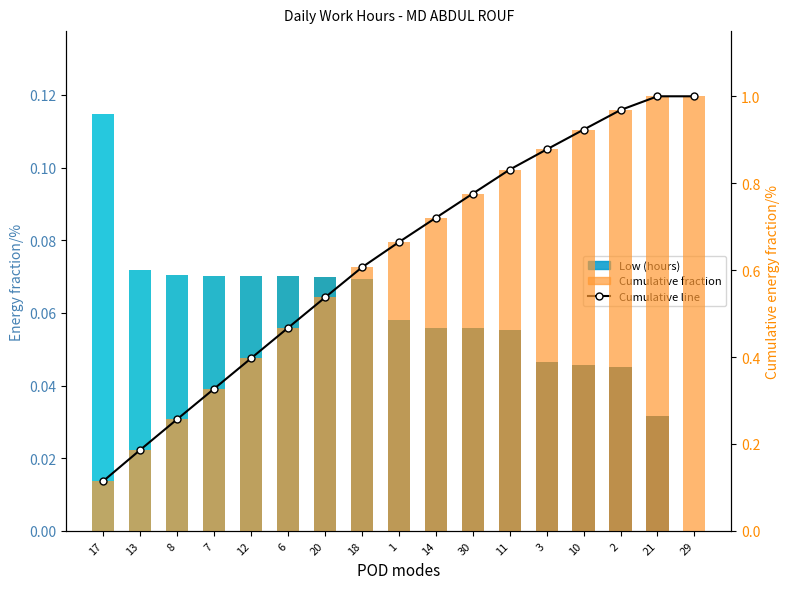

Reading left to right, extract all data points from this chart.

Low (hours): 0.1	0.1	0.1	0.1	0.1	0.1	0.1	0.1	0.1	0.1	0.1	0.1	0.0	0.0	0.0	0.0	0.0
Cumulative line: 0.1	0.2	0.3	0.3	0.4	0.5	0.5	0.6	0.7	0.7	0.8	0.8	0.9	0.9	1.0	1.0	1.0
Cumulative fraction: 0.1	0.2	0.3	0.3	0.4	0.5	0.5	0.6	0.7	0.7	0.8	0.8	0.9	0.9	1.0	1.0	1.0